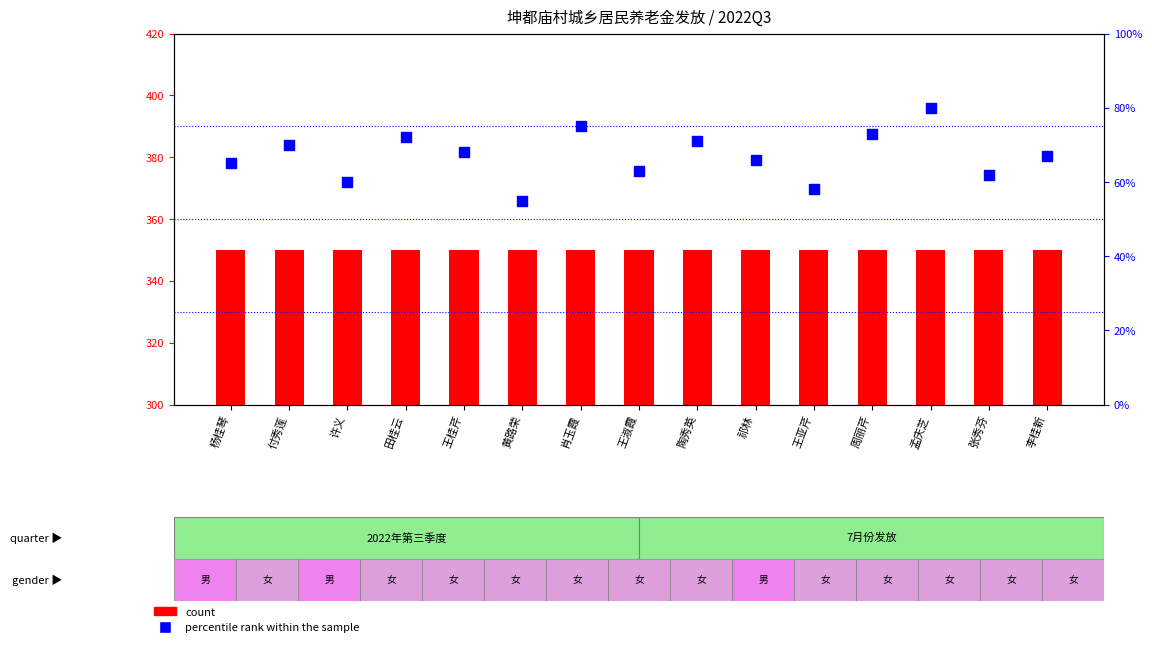

What is the total value across all series at 许义?

410